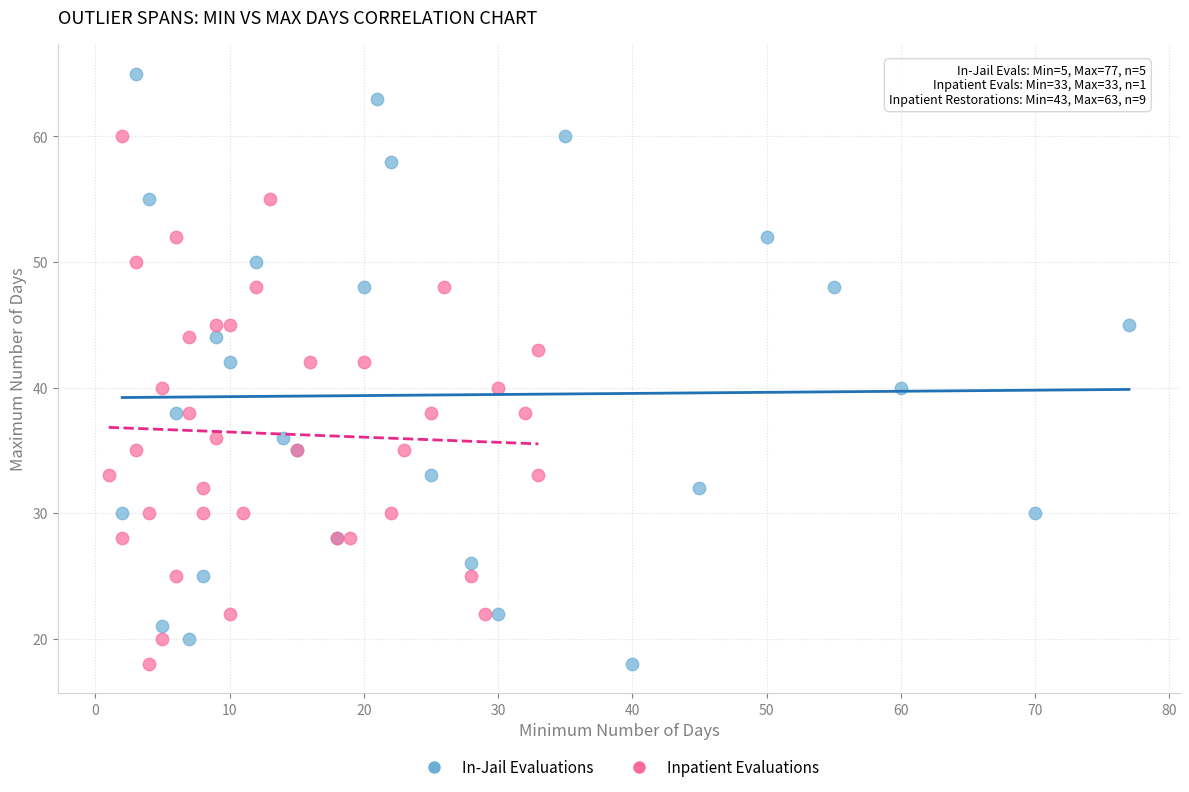

Which series has the widest spread of Y values?

In-Jail Evaluations